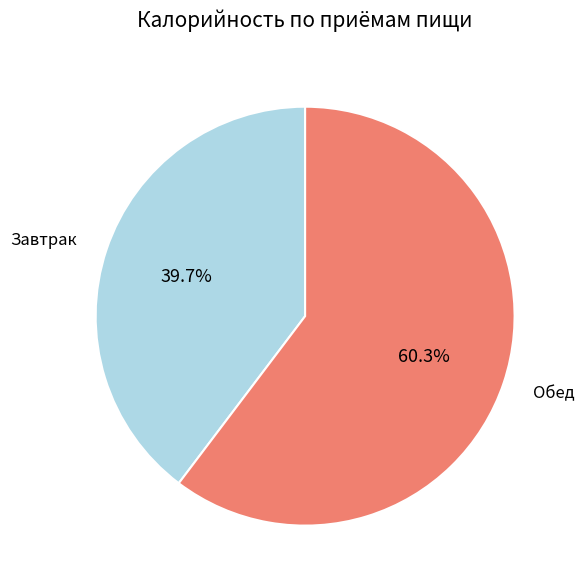

Which category has the biggest portion of the pie?

Обед